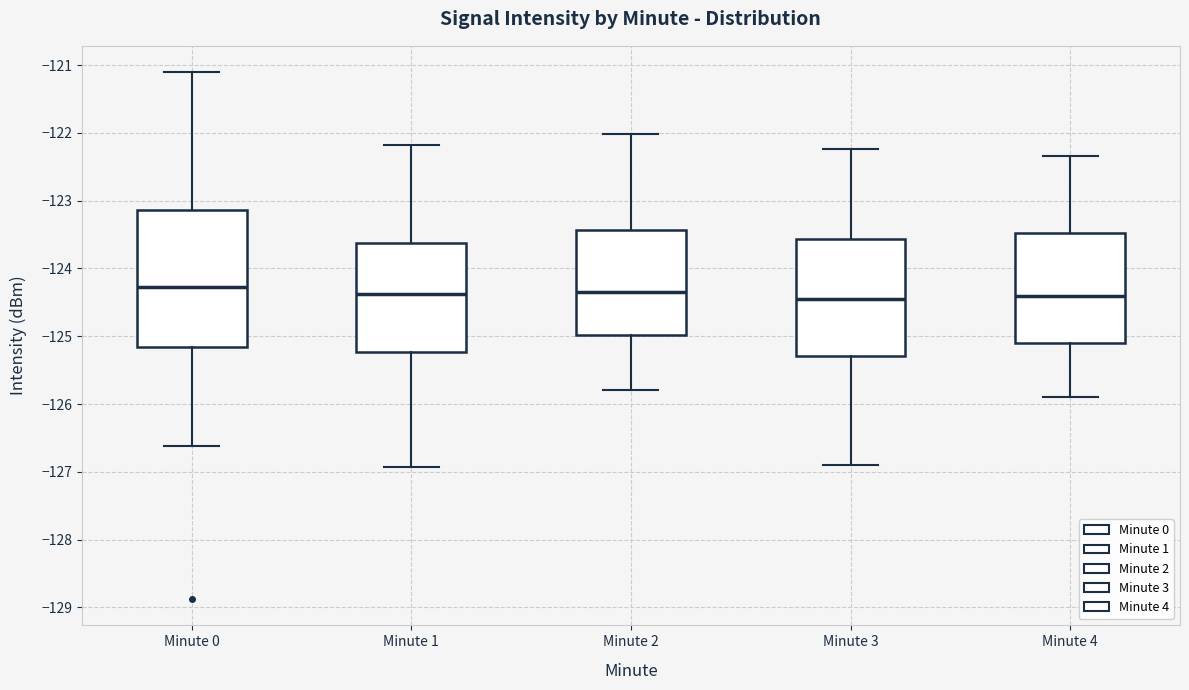

Reading left to right, read every box against the y-axis: the position of its median line, the range the box covers, and the ends of its whiskers. The values are not printed on the chart, so give them approximately, as read against the axis.

Minute 0: median -124.3, box -125.2 to -123.1, whiskers -126.6 to -121.1
Minute 1: median -124.4, box -125.2 to -123.6, whiskers -126.9 to -122.2
Minute 2: median -124.3, box -125.0 to -123.4, whiskers -125.8 to -122.0
Minute 3: median -124.5, box -125.3 to -123.6, whiskers -126.9 to -122.2
Minute 4: median -124.4, box -125.1 to -123.5, whiskers -125.9 to -122.3